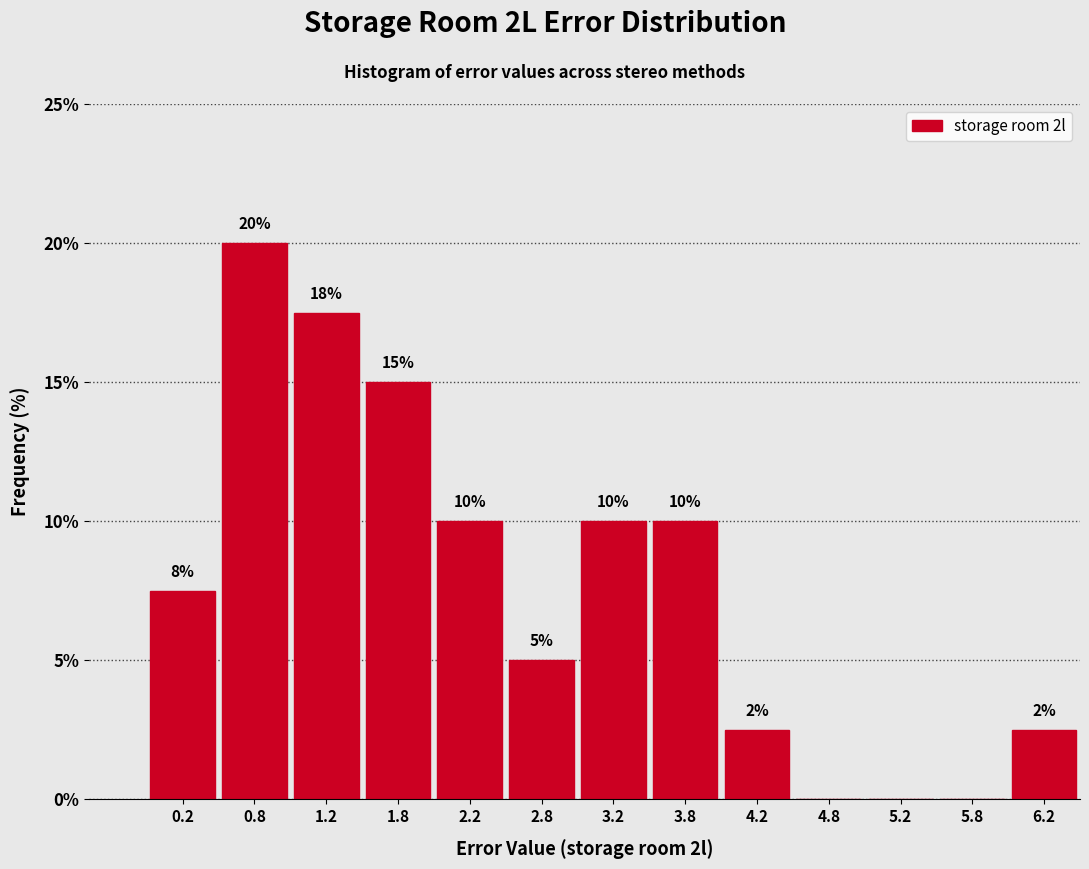

Over which range of the x-axis is the bar tallest?

0.5 to 1.0